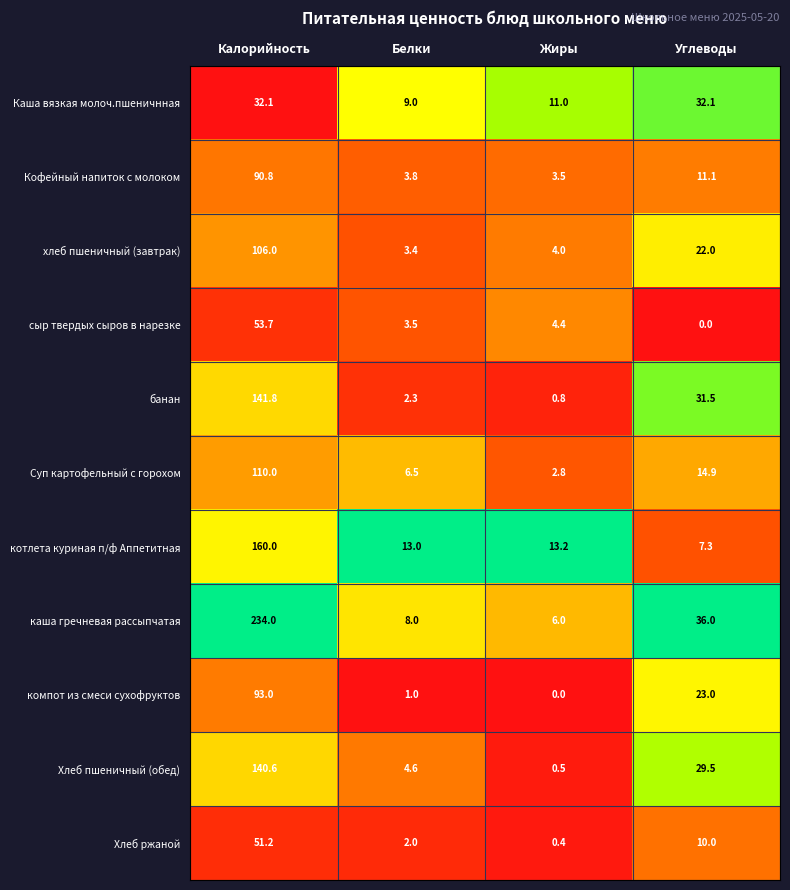

At which label does Каша вязкая молоч.пшеничнная first exceed 32?

Калорийность